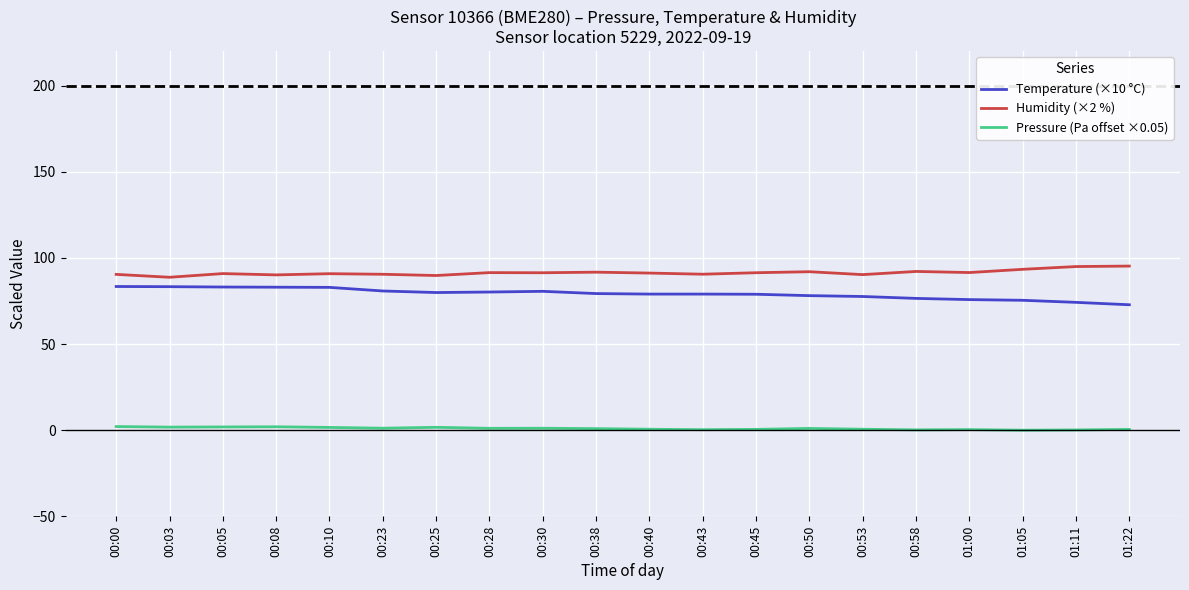

What is the maximum value for Pressure (Pa offset ×0.05)?

2.1